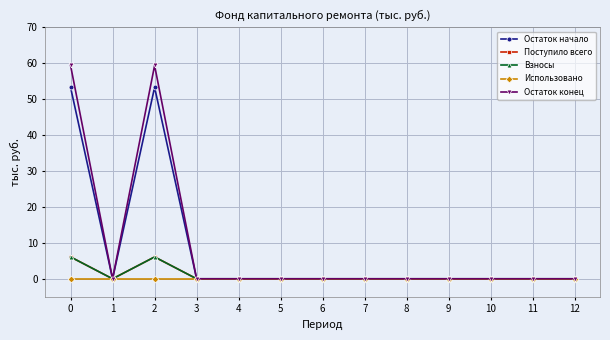

Is this an area chart (filled region under the line)?

No